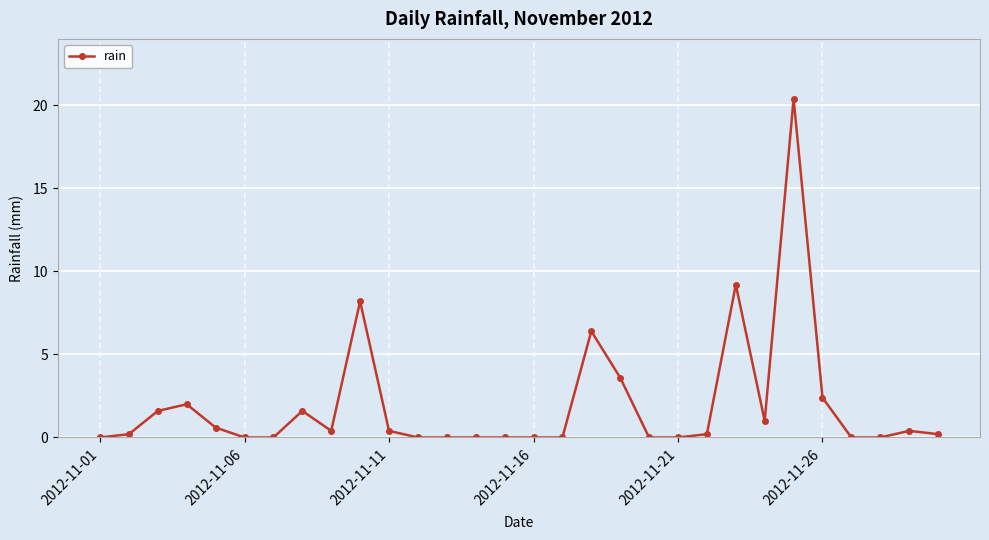

What is the average value?

2.0